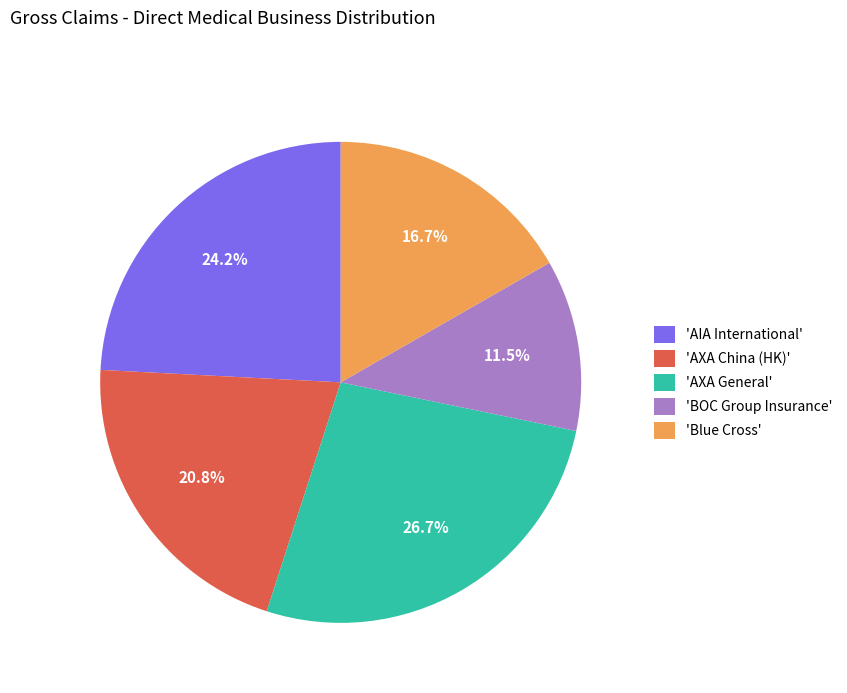

What portion of the pie excludes 'AIA International'?

75.8%